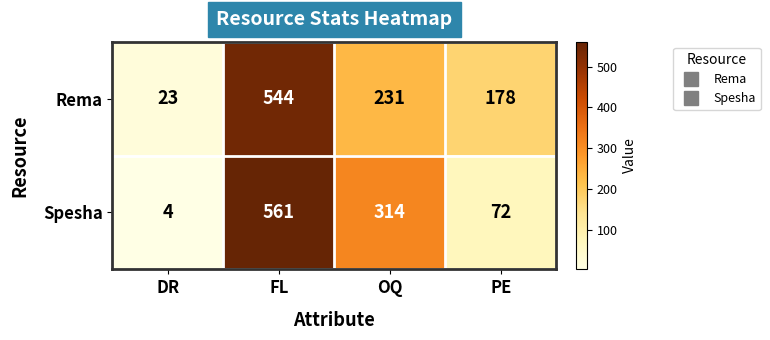

Which series has the largest range (max minus min)?

Spesha